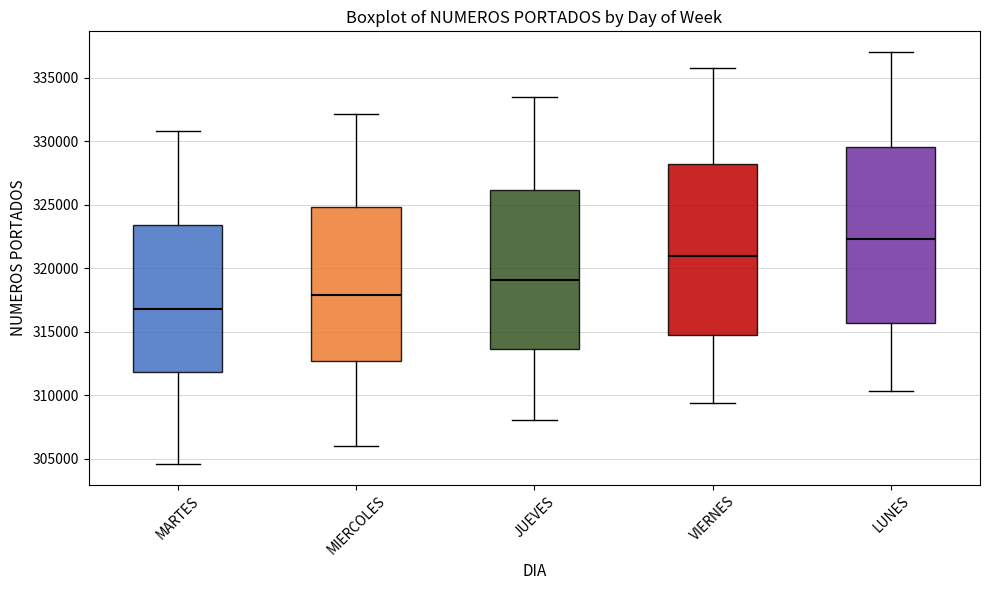

Reading left to right, transcribe this box plot: for each box, give where its median line is, the range the box spans, and where its two whiskers end, as read against the y-axis. The values are not printed on the chart, so give them approximately, as read against the axis.

MARTES: median 317000, box 312000 to 323500, whiskers 304500 to 331000
MIERCOLES: median 318000, box 312500 to 325000, whiskers 306000 to 332000
JUEVES: median 319000, box 313500 to 326000, whiskers 308000 to 333500
VIERNES: median 321000, box 314500 to 328000, whiskers 309500 to 335500
LUNES: median 322500, box 315500 to 329500, whiskers 310500 to 337000